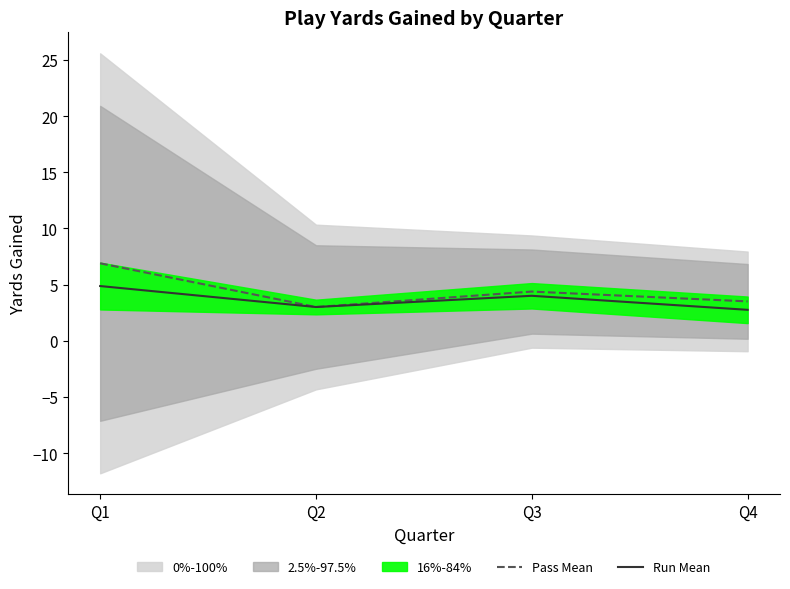

What is the average value of the Run Mean series?

3.7